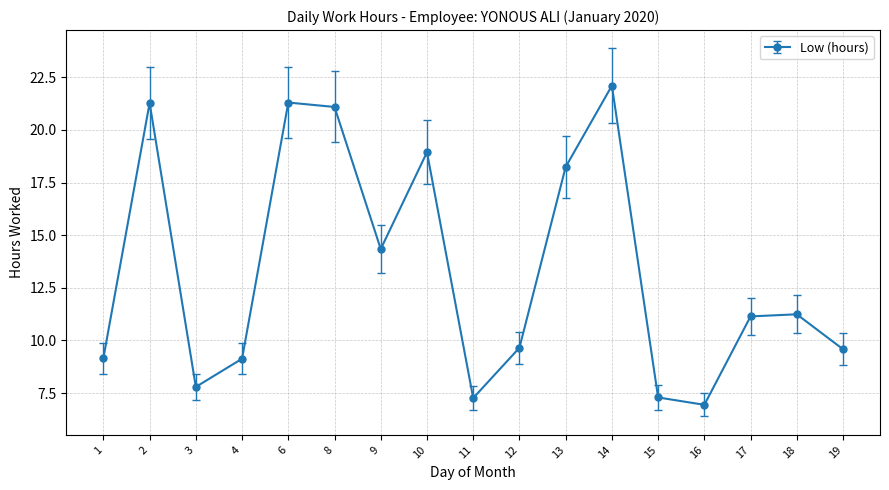

What is the sum of the values at 3 and 8?

28.9